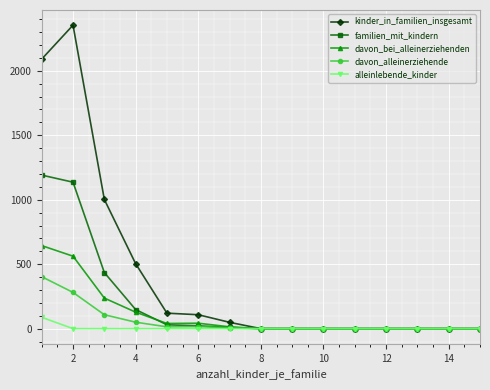

Which series has the widest spread of values?

kinder_in_familien_insgesamt